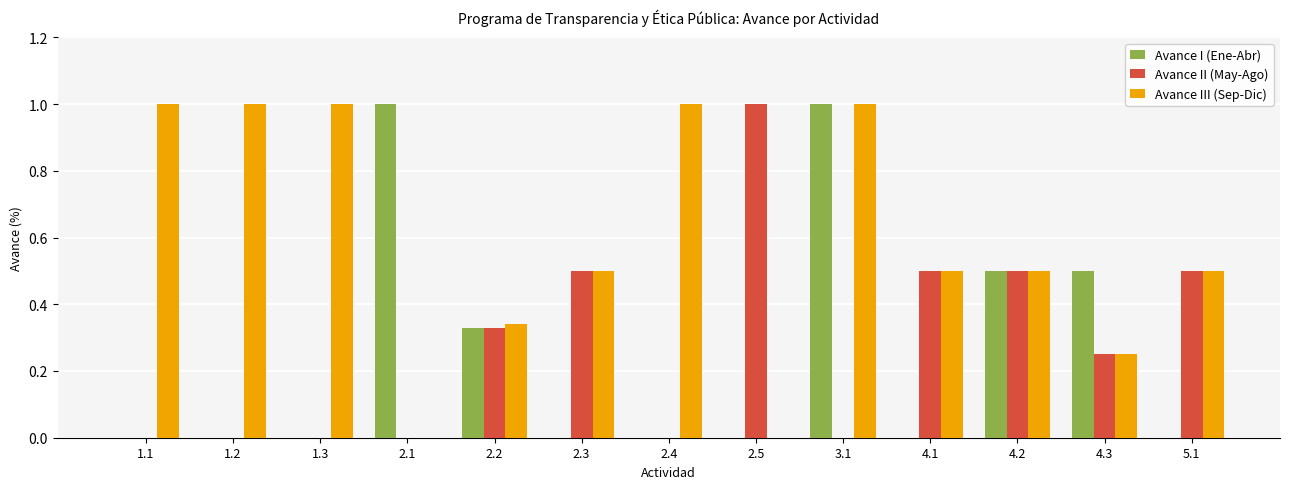

True or false: Avance III (Sep-Dic) has a value of 0.1 at 2.3.

False